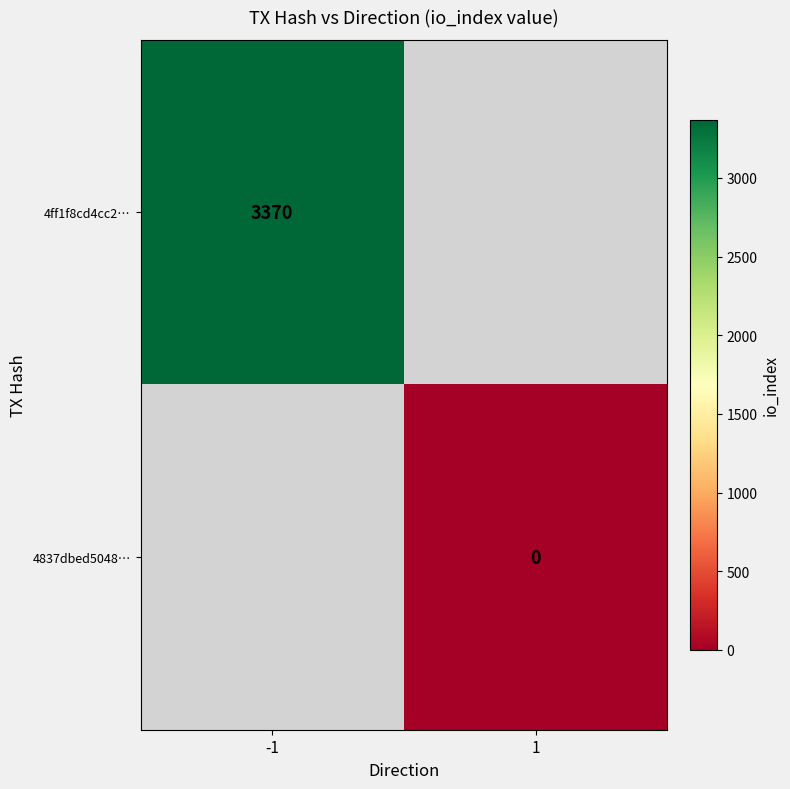

Is it true that 4ff1f8cd4cc2… equals 1212.7 at -1?

False